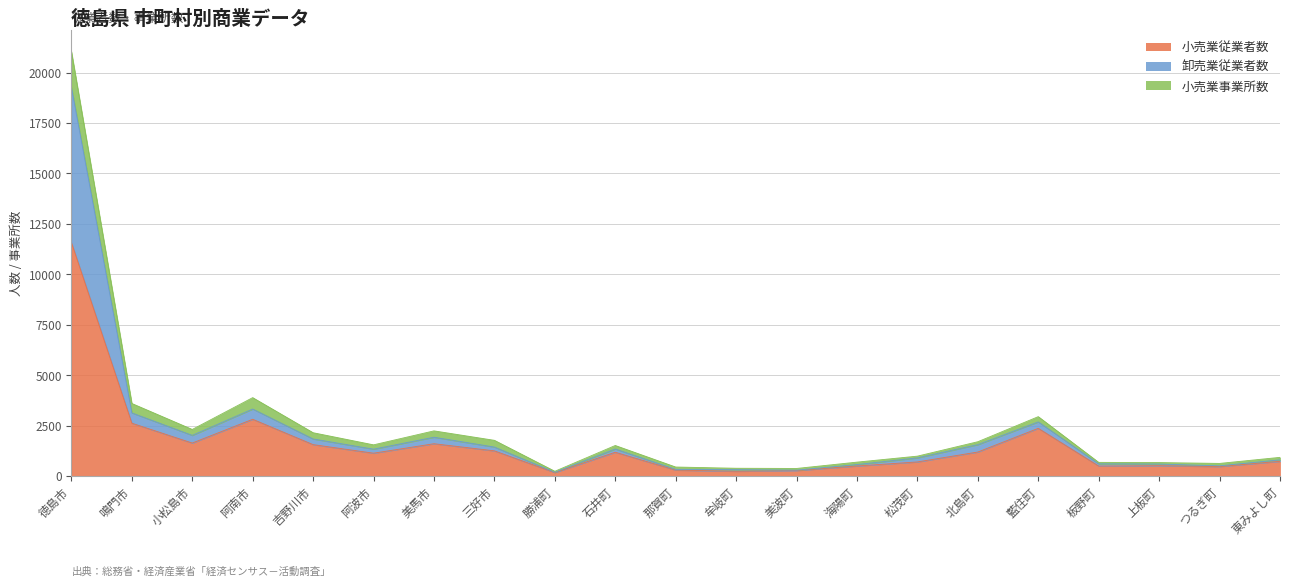

Which has a higher value, 北島町 or 板野町?

北島町